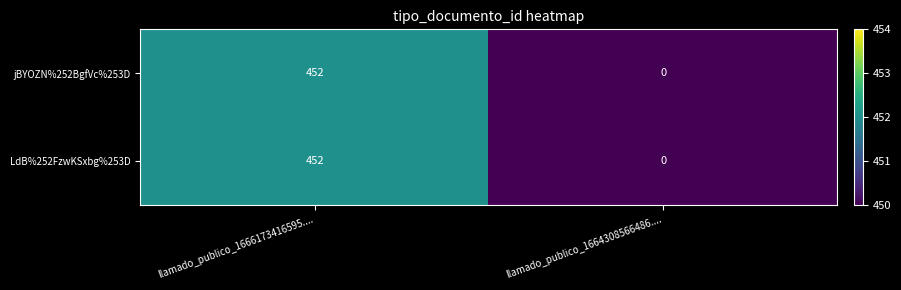

Reading right to left, list all the values displayed in this chart.

jBYOZN%252BgfVc%253D: 0	452
LdB%252FzwKSxbg%253D: 0	452